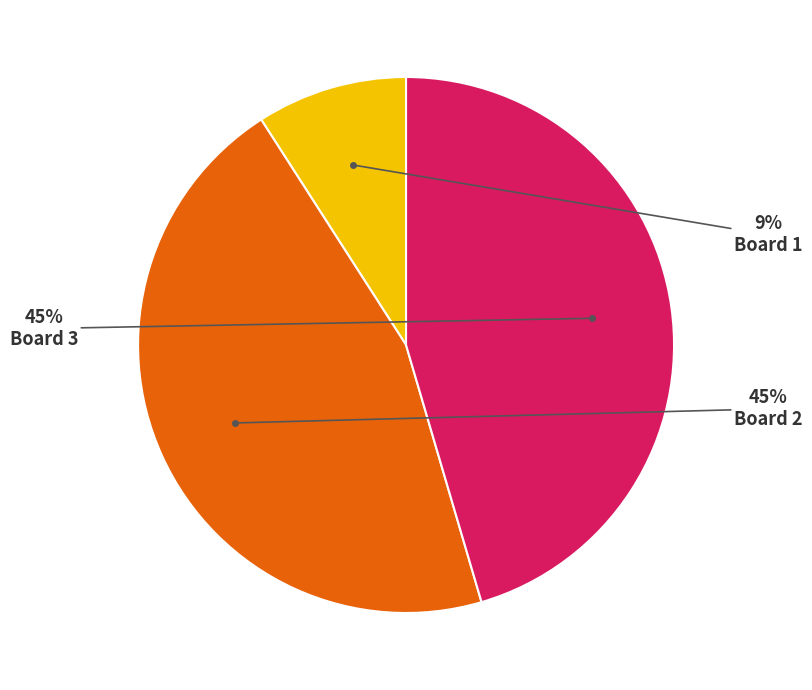

Count the number of slices in the pie.

3